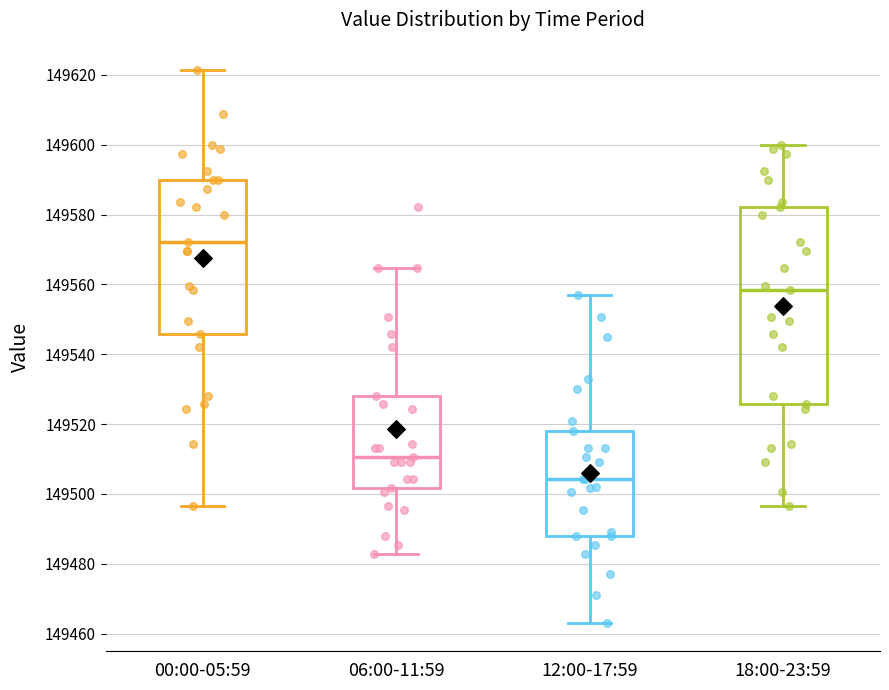

Where does the lower whisker of the box for 00:00-05:59 end on the y-axis? The values are not printed on the chart, so give them approximately, as read against the axis.

149496